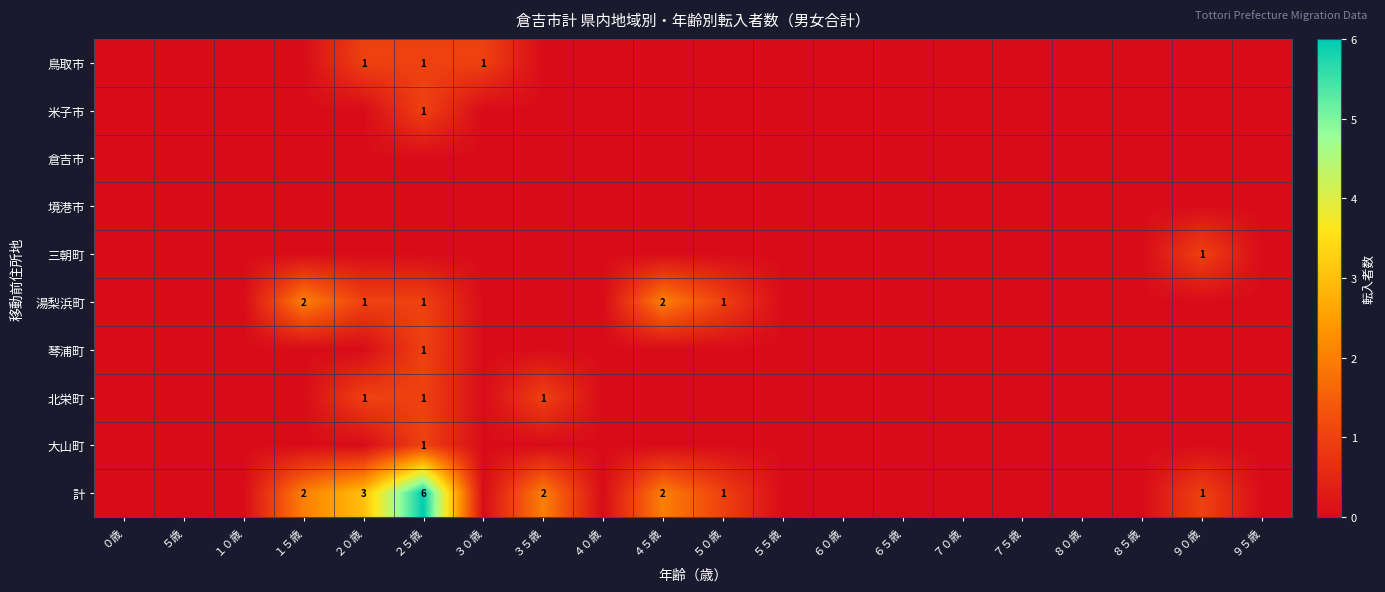

The 鳥取市 series shows 1 at ３０歳. True or false?

True